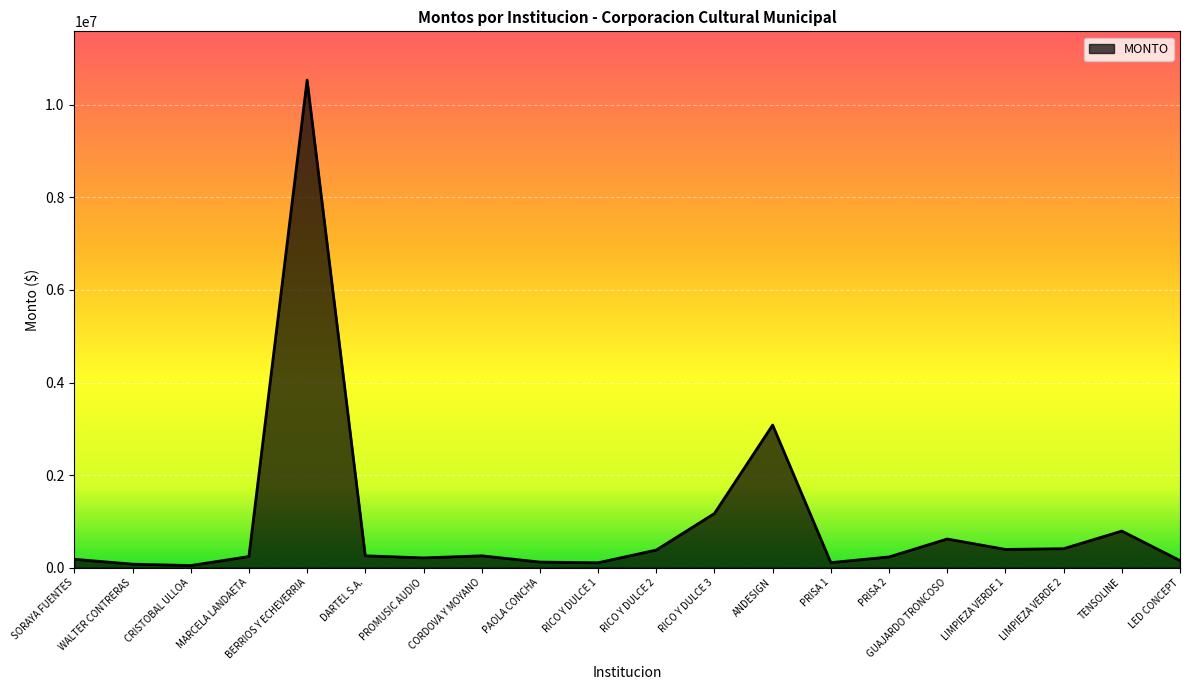

What is the average value?

967860